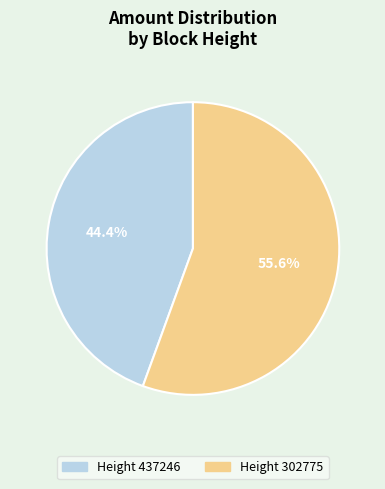

Is there a majority slice in this chart?

Yes